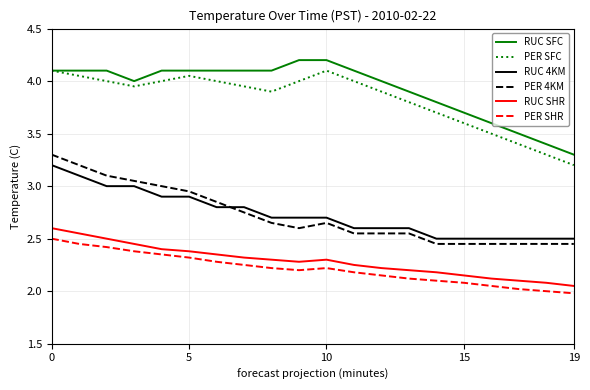

True or false: RUC 4KM and RUC SHR cross at least once.

False